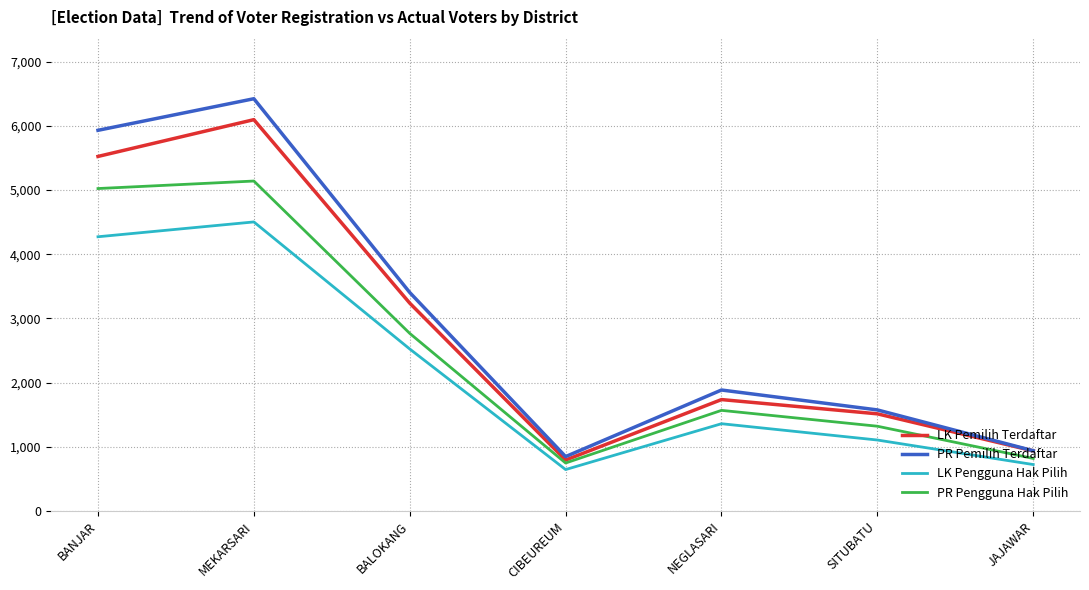

True or false: LK Pengguna Hak Pilih and LK Pemilih Terdaftar intersect in this chart.

False